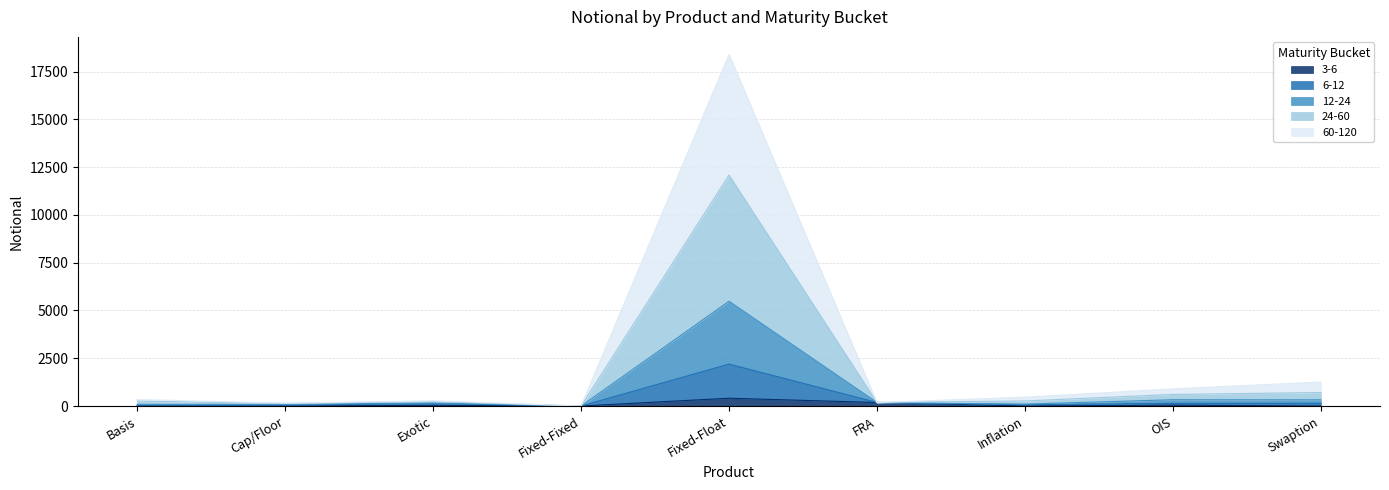

At which category is the sum across all series the highest?

Fixed-Float